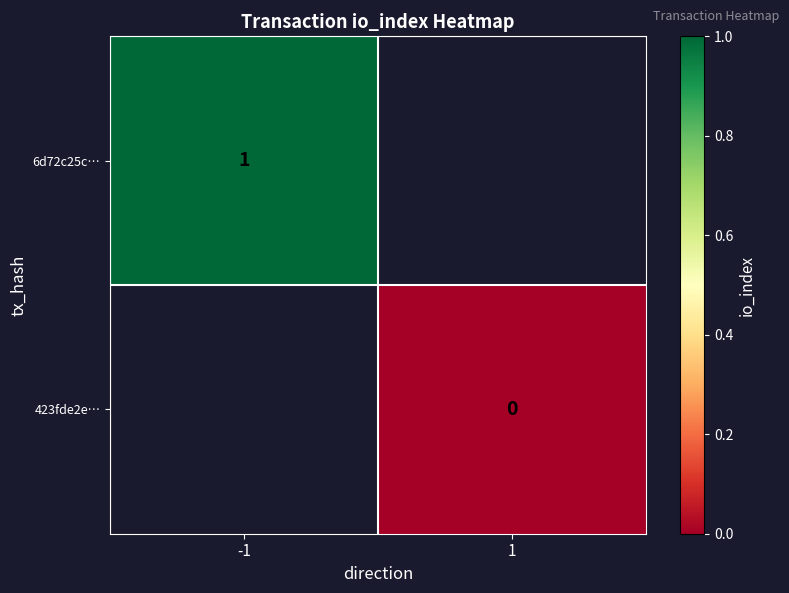

Count the number of categories in the chart.

2